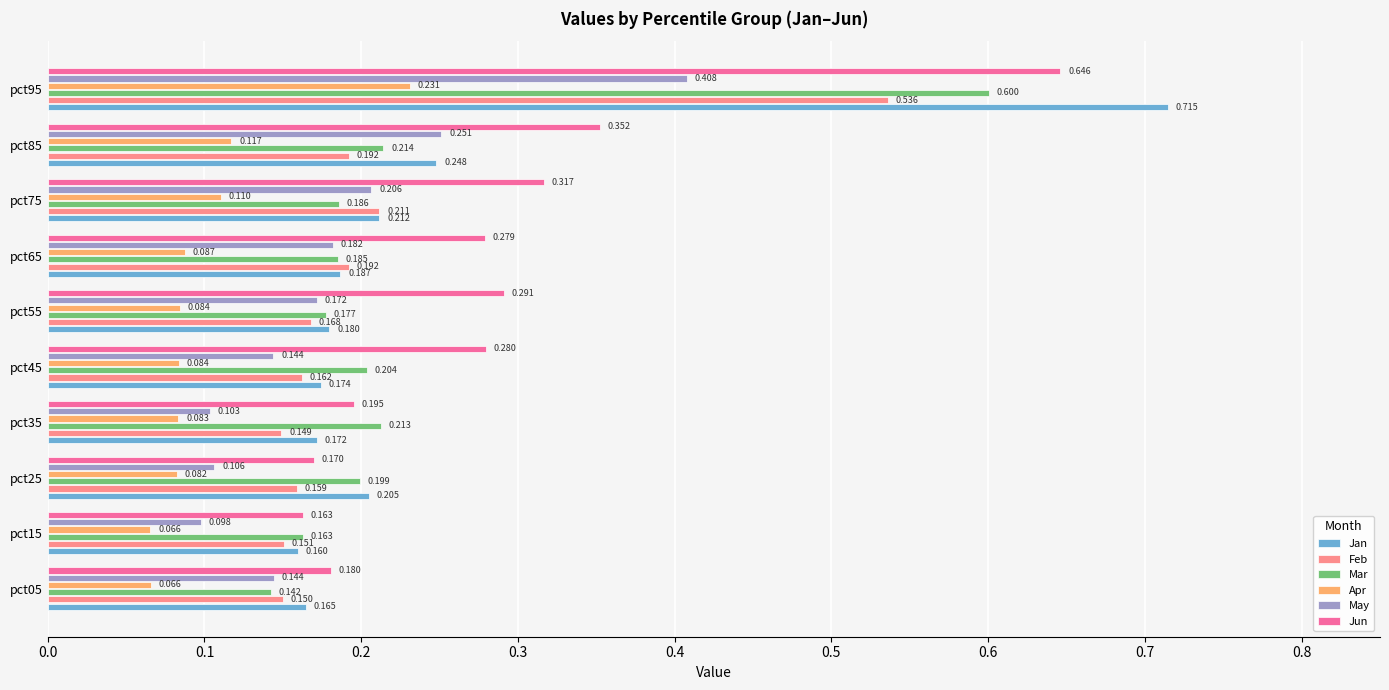

List the series in order of their peak value, lowest first.

Apr, May, Feb, Mar, Jun, Jan